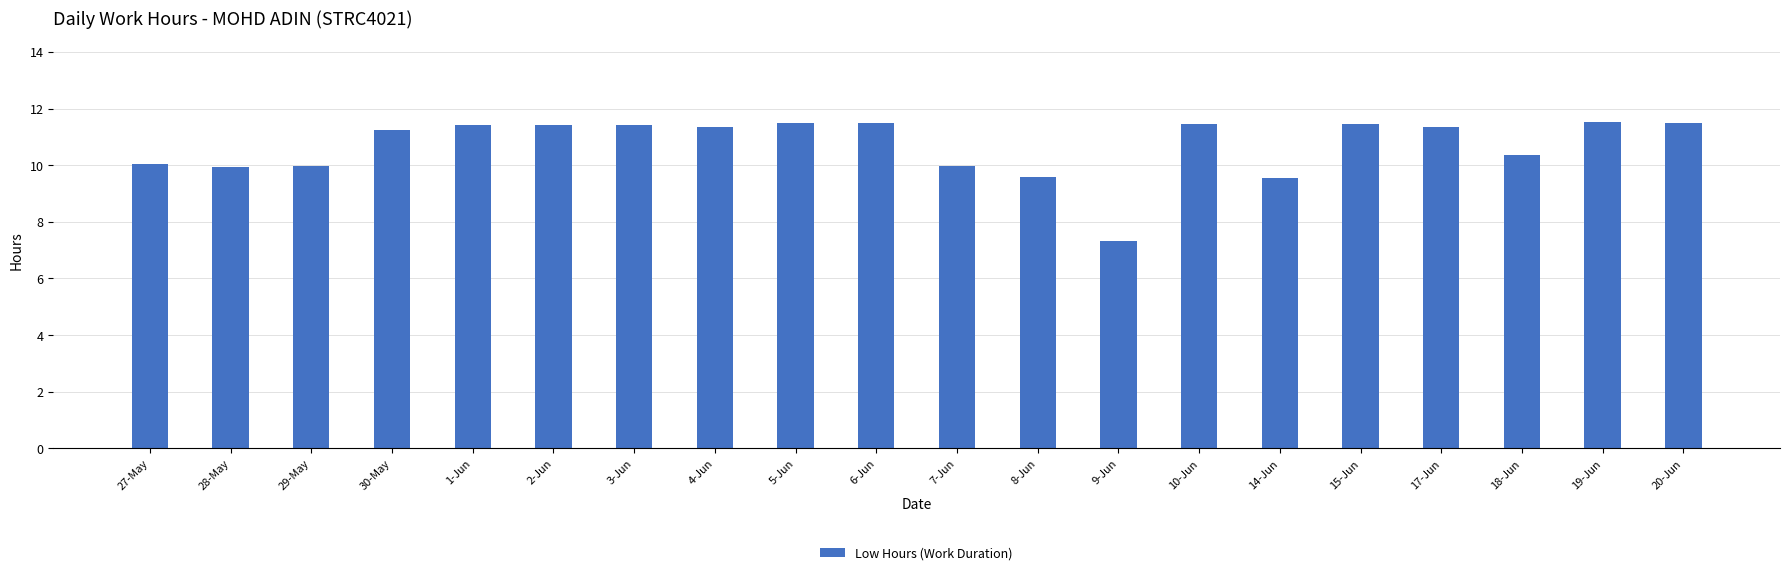

What is the label of the 1st bar from the right?

20-Jun